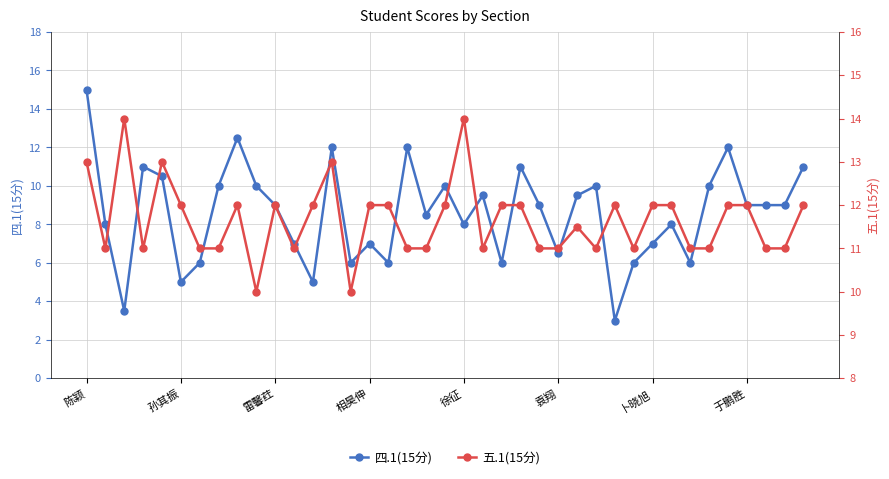

What is the highest value of the 四.1(15分) series?

15.0